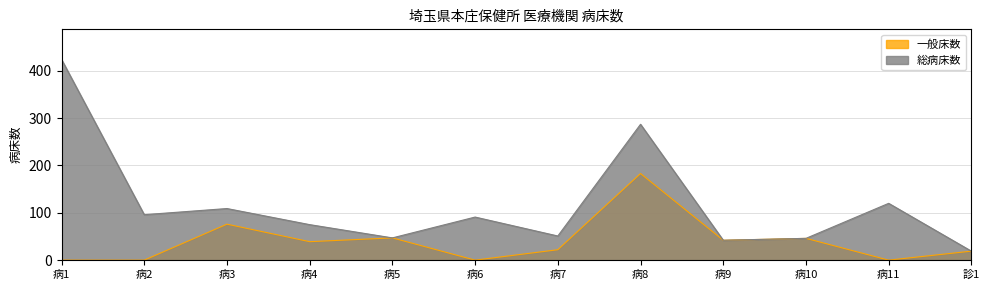

Is the value of 総病床数 at 診1 greater than the value of 一般床数 at 病11?

Yes